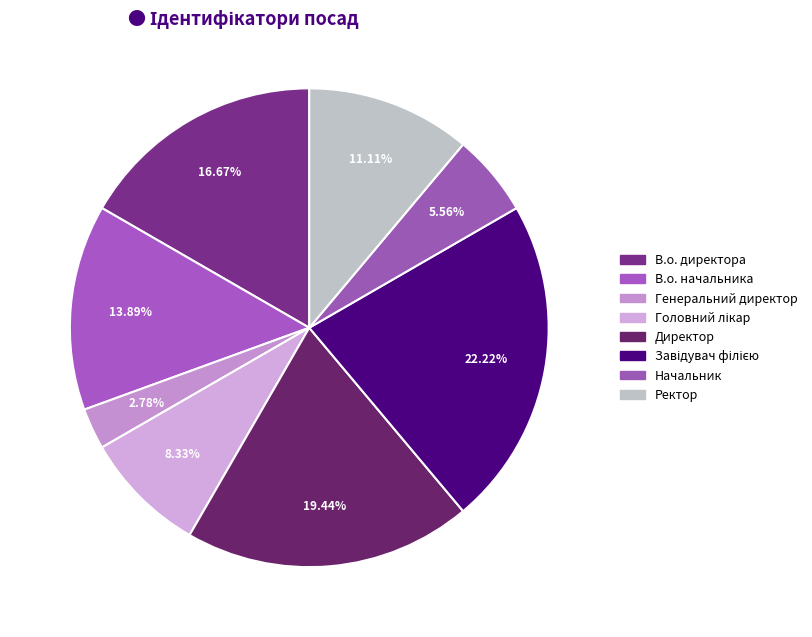

How many segments does this pie chart have?

8